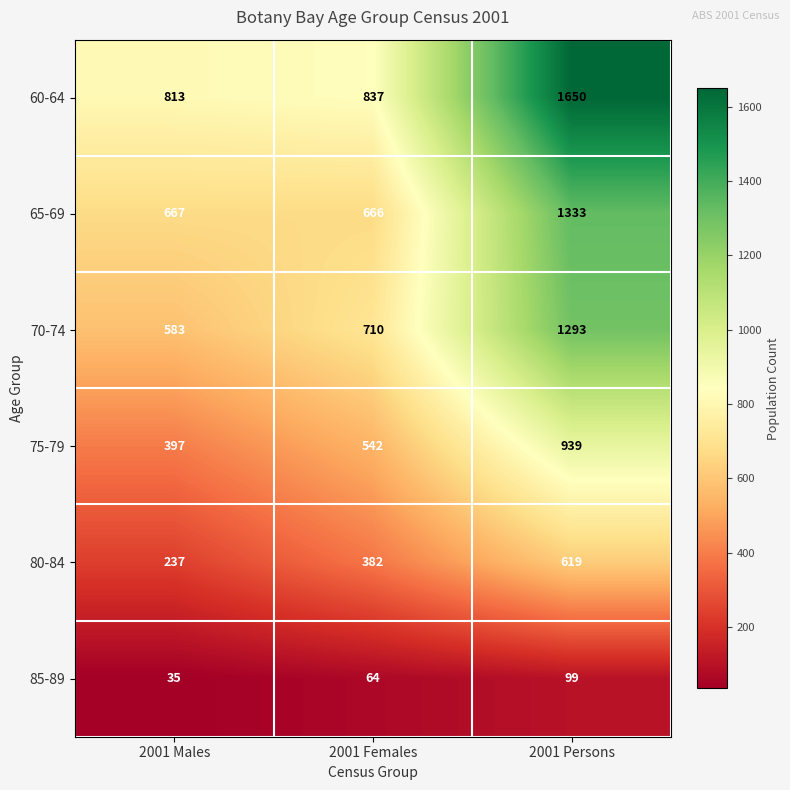

Which series has the largest total across all categories?

60-64